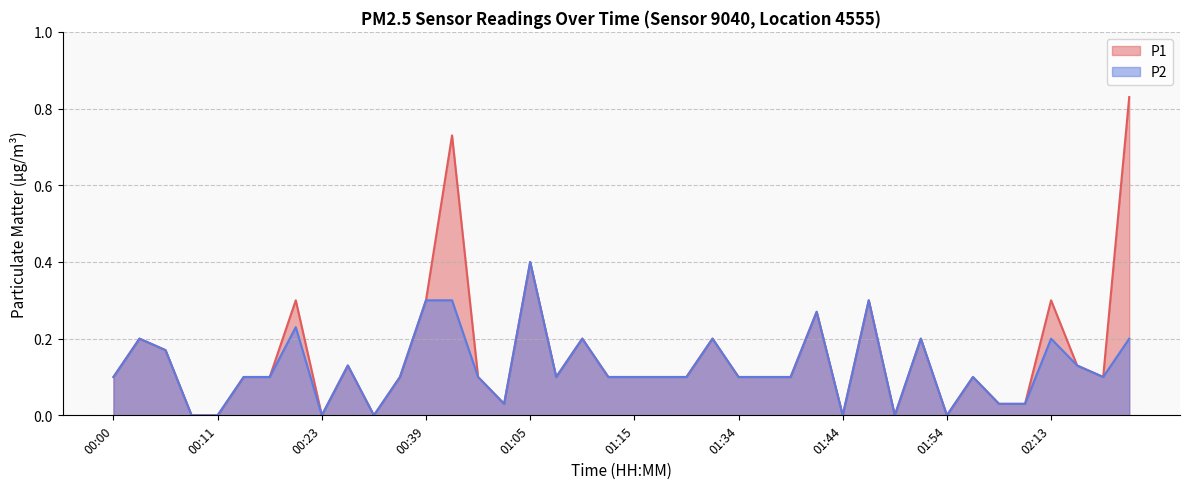

What is the label of the 20th point from the right?

01:15